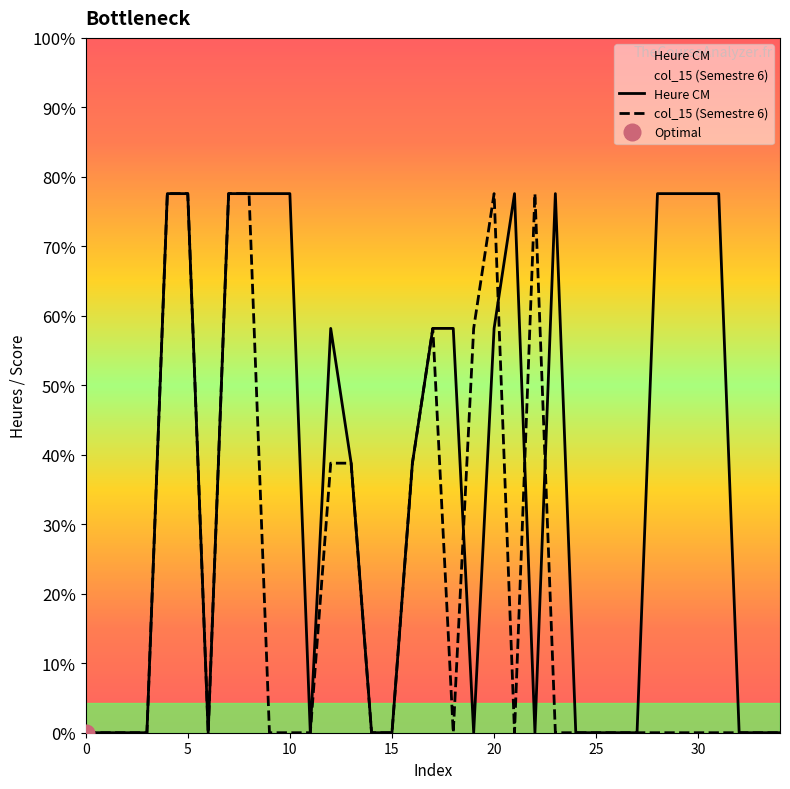

Does the chart have visible grid lines?

No